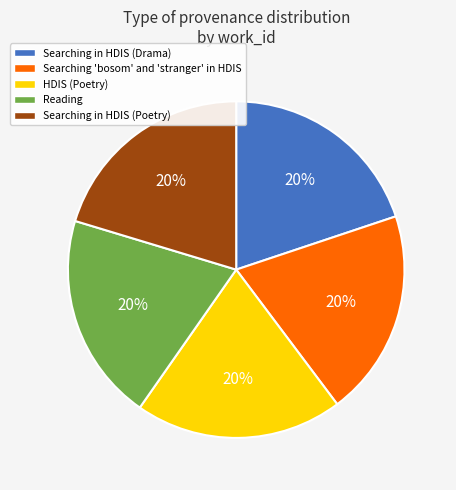

Does any single category account for the majority?

No